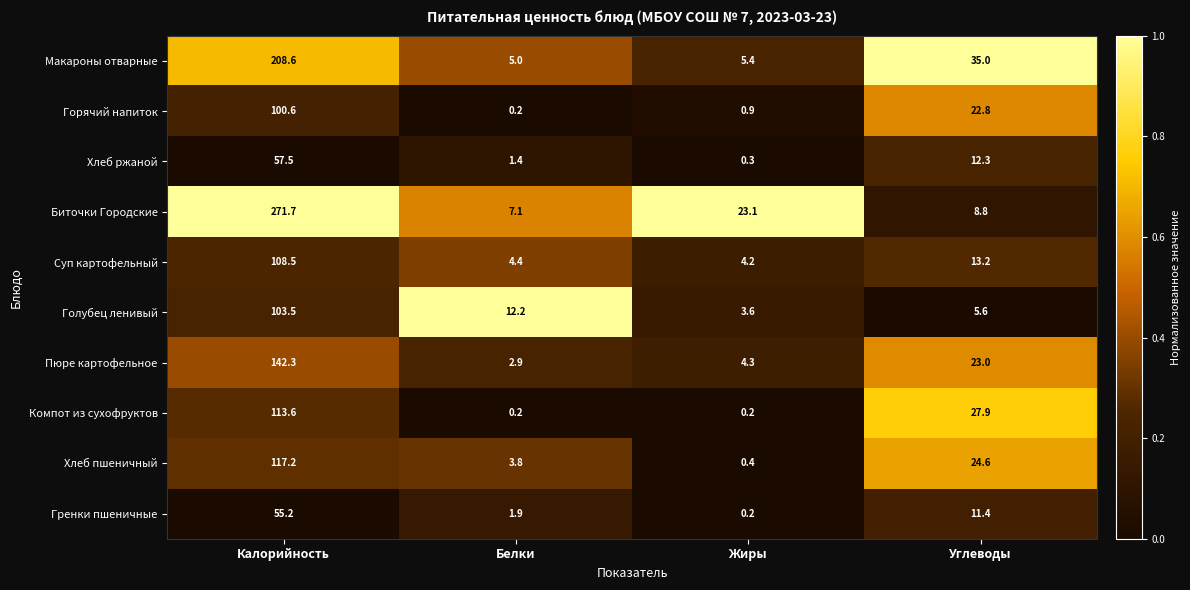

What is the approximate value of Биточки Городские at Жиры?

23.1